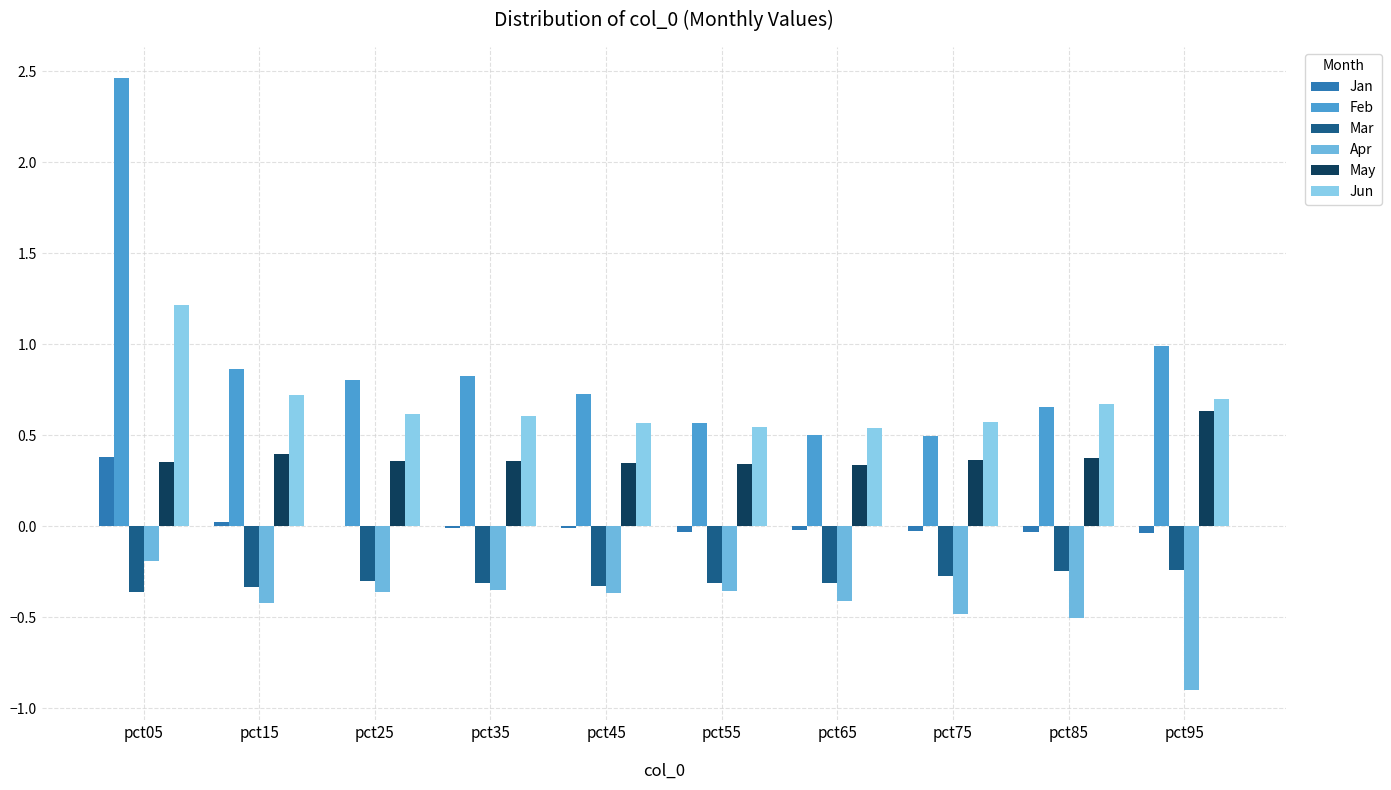

Is it true that Jan equals -0.0 at pct75?

False